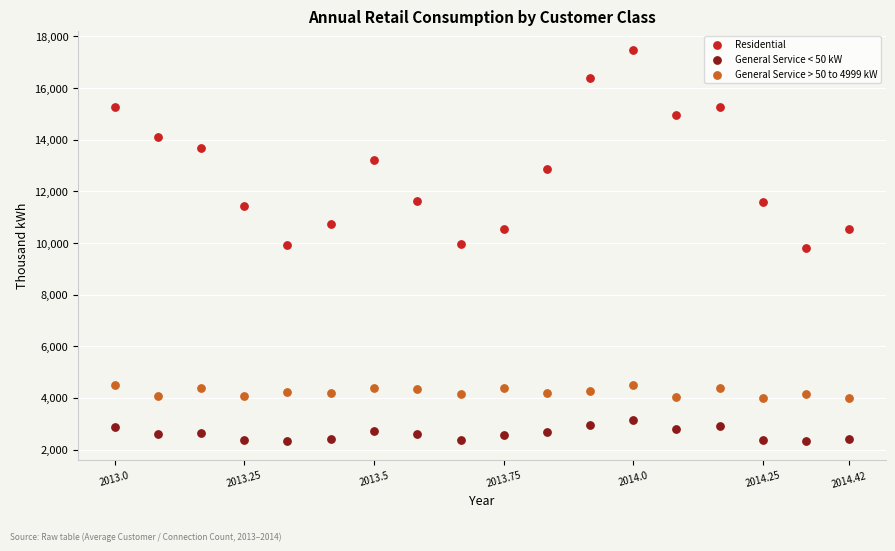

Which series reaches the minimum Y coordinate?

General Service < 50 kW